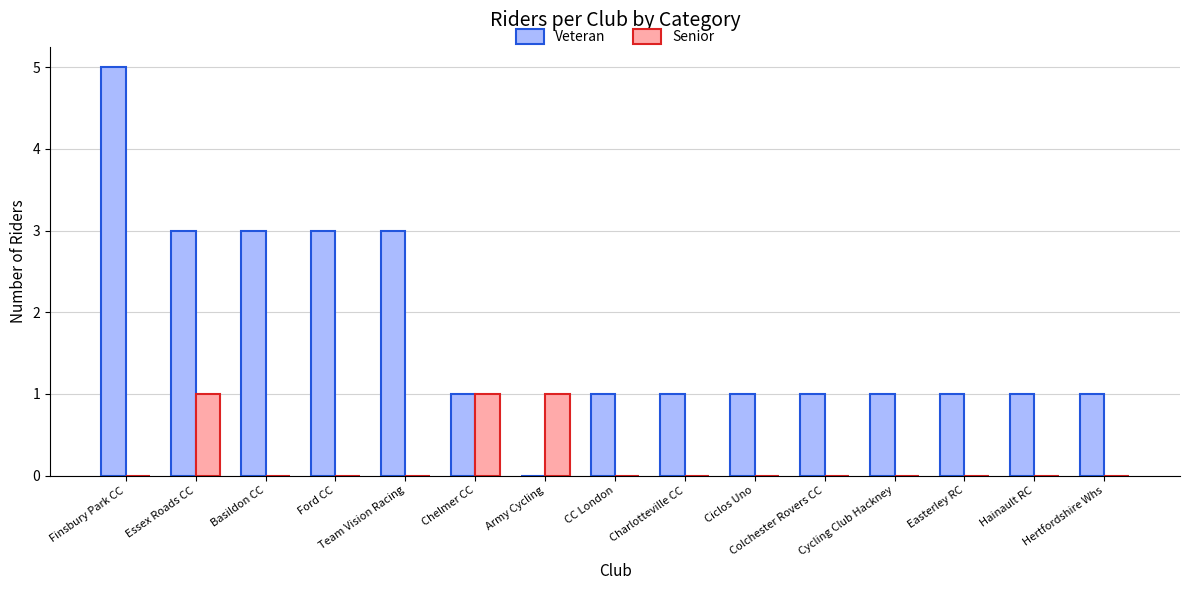

Reading right to left, extract all data points from this chart.

Veteran: Hertfordshire Whs=1	Hainault RC=1	Easterley RC=1	Cycling Club Hackney=1	Colchester Rovers CC=1	Ciclos Uno=1	Charlotteville CC=1	CC London=1	Army Cycling=0	Chelmer CC=1	Team Vision Racing=3	Ford CC=3	Basildon CC=3	Essex Roads CC=3	Finsbury Park CC=5
Senior: Hertfordshire Whs=0	Hainault RC=0	Easterley RC=0	Cycling Club Hackney=0	Colchester Rovers CC=0	Ciclos Uno=0	Charlotteville CC=0	CC London=0	Army Cycling=1	Chelmer CC=1	Team Vision Racing=0	Ford CC=0	Basildon CC=0	Essex Roads CC=1	Finsbury Park CC=0